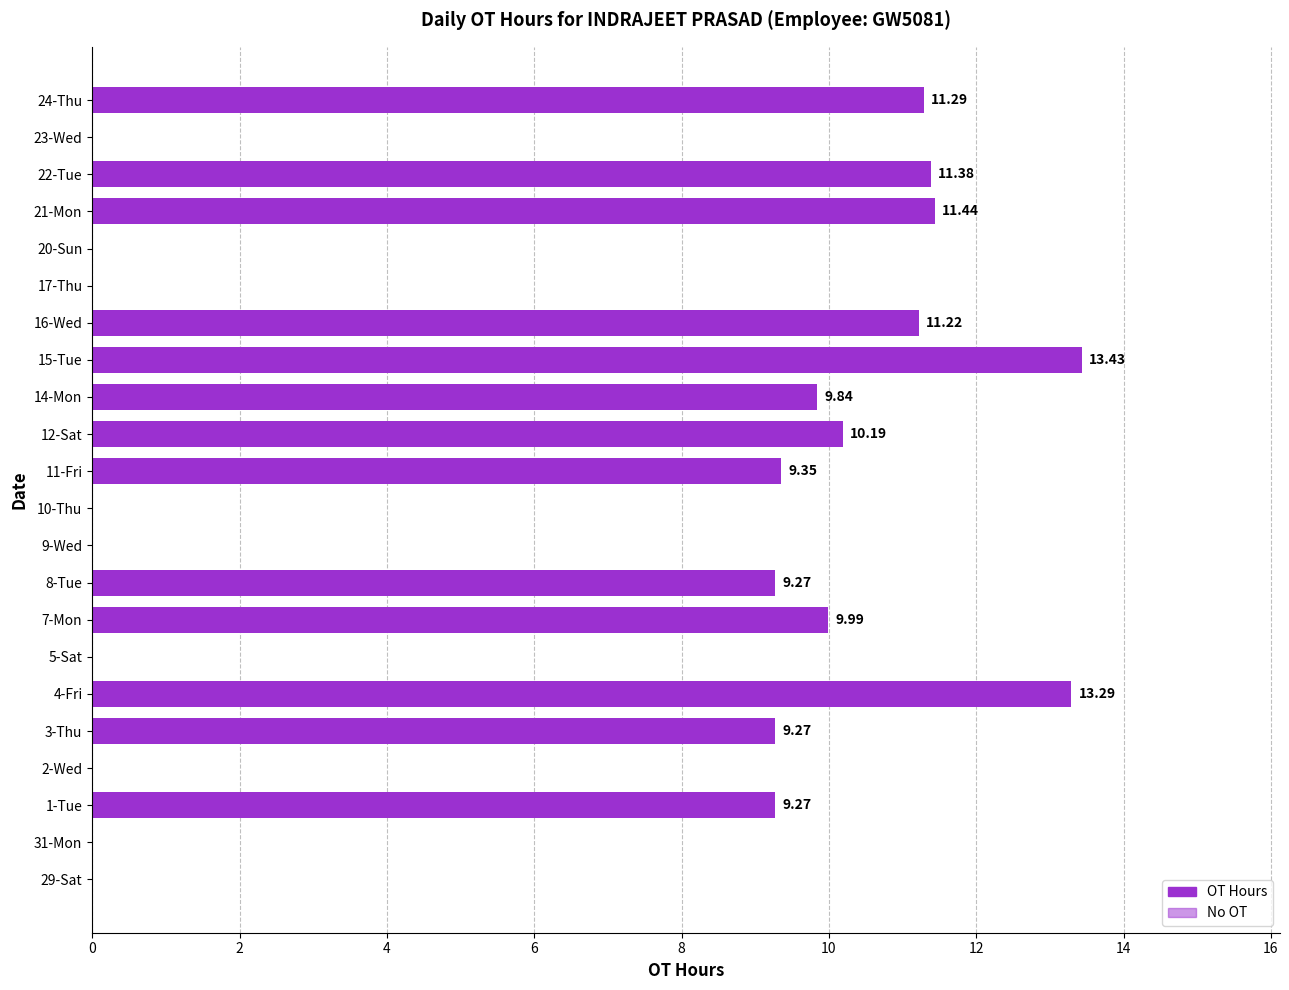

What is the change in value from 4-Fri to 20-Sun?

-13.3